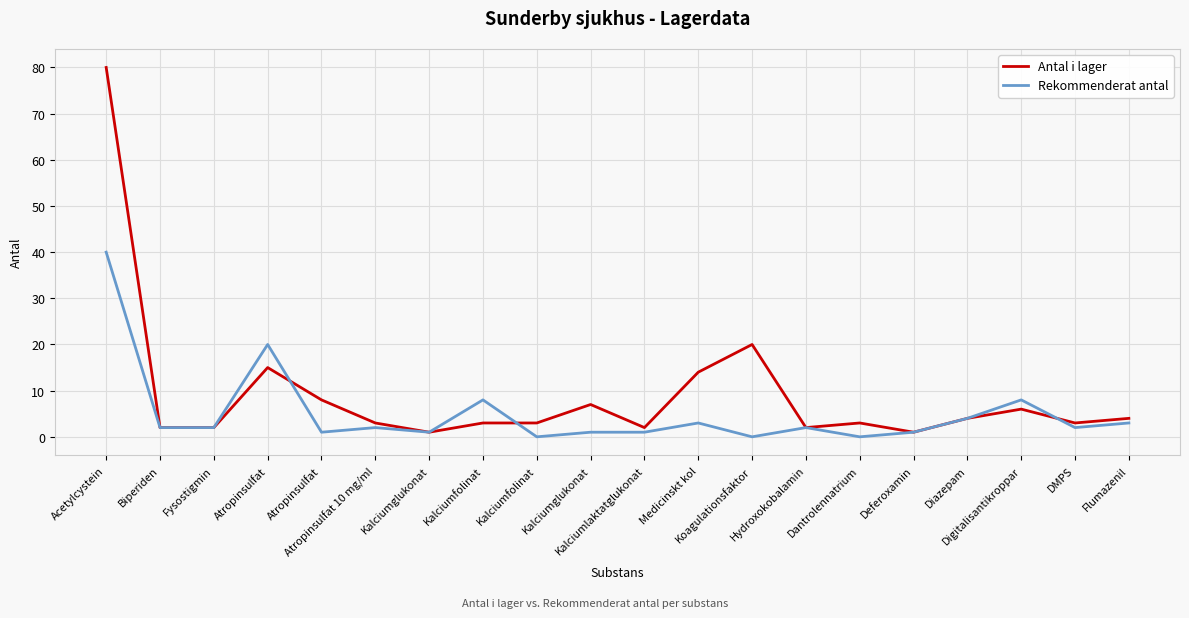

At which category does Rekommenderat antal reach its first local peak?

Atropinsulfat